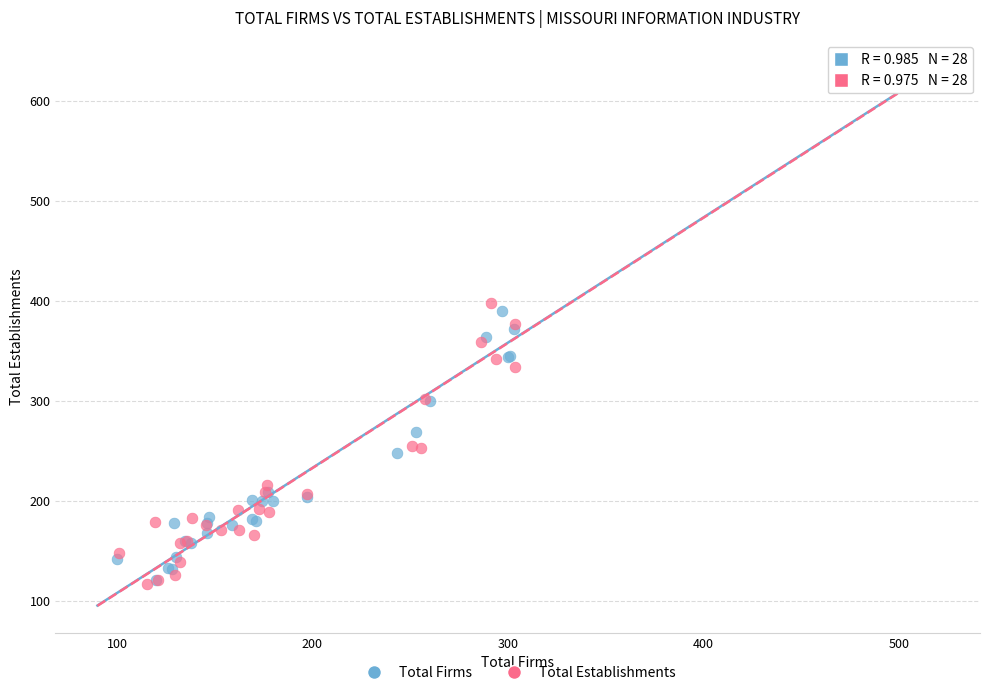

Which series reaches the maximum Y coordinate?

Total Establishments